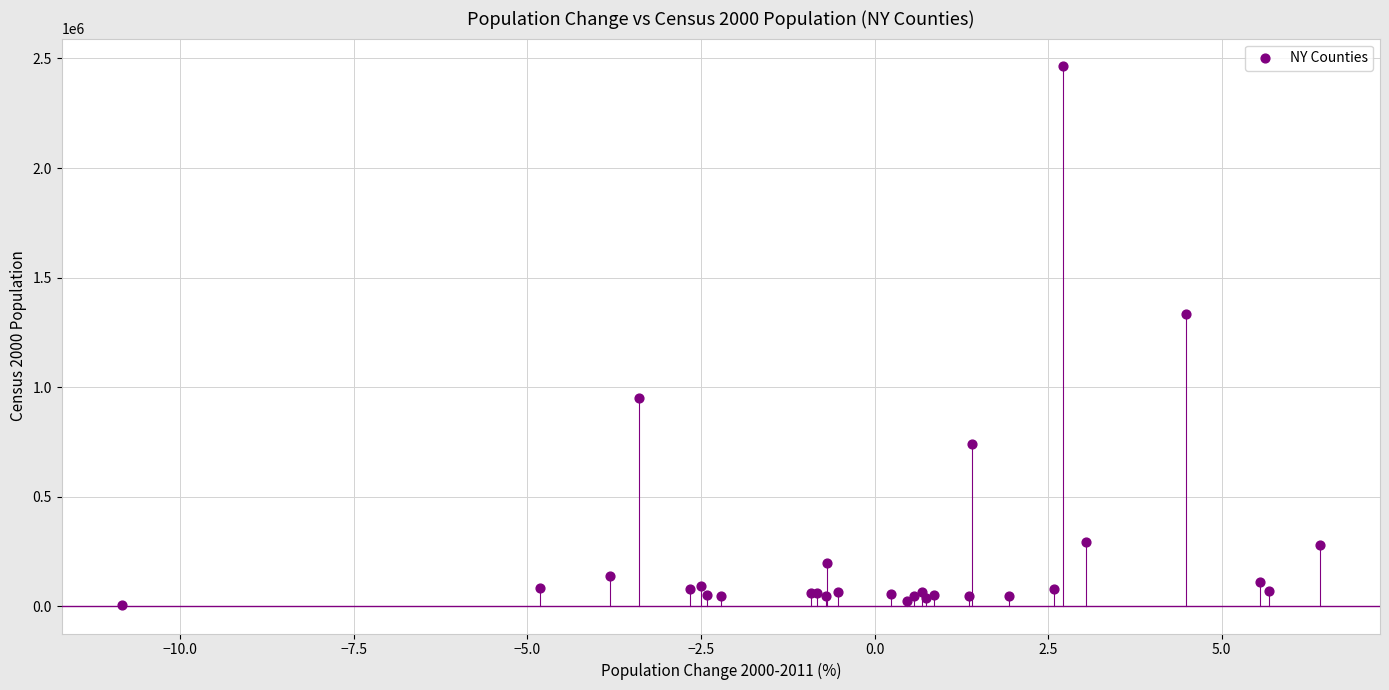

What Y value in the scatter plot is closest to 1236191?

1334319